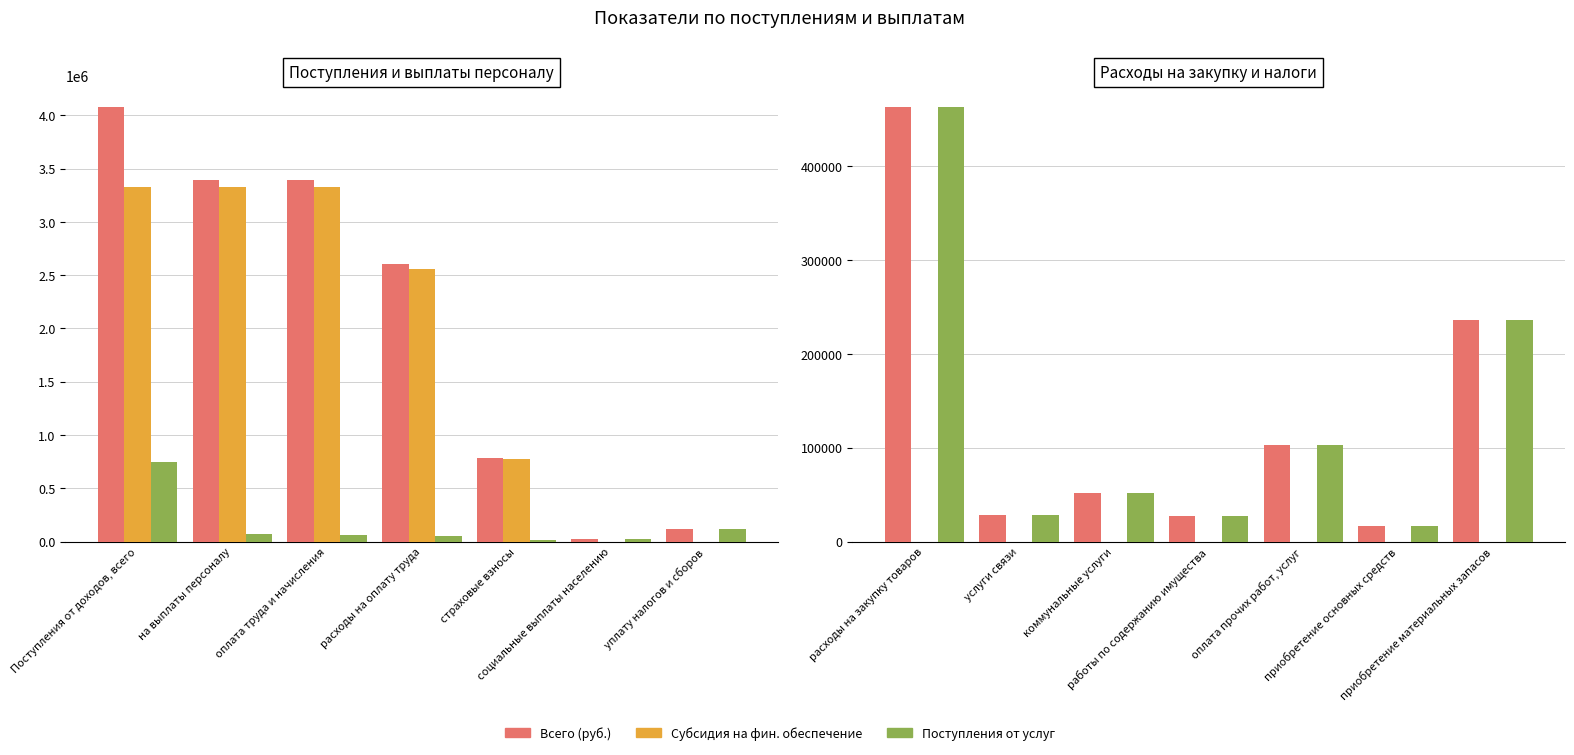

At which label does Поступления от услуг first exceed 52200?

расходы на закупку товаров